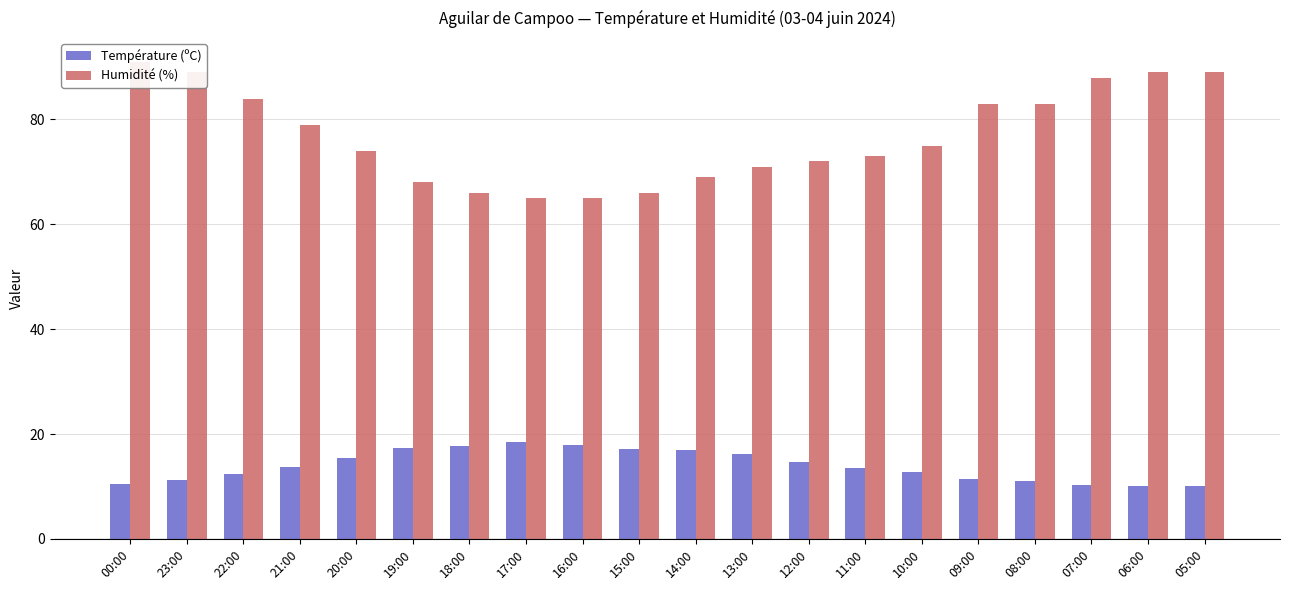

Are the bars horizontal?

No